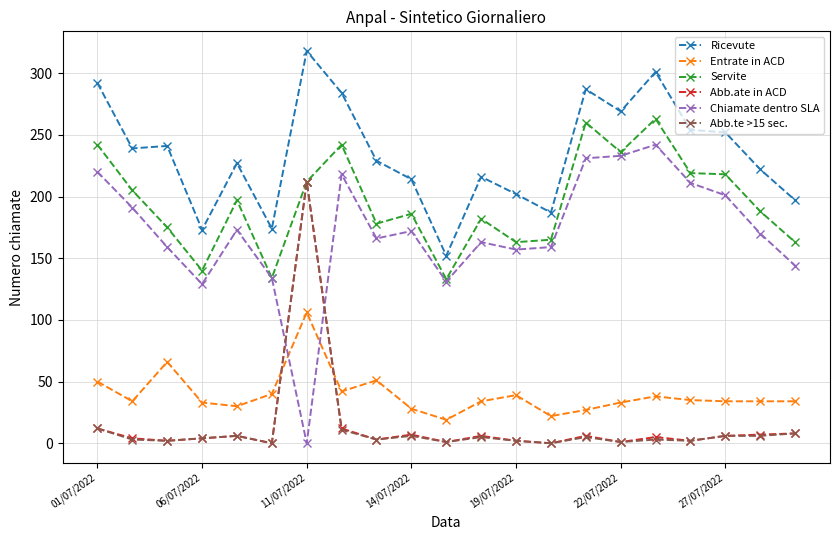

How many data points does each series have?

21